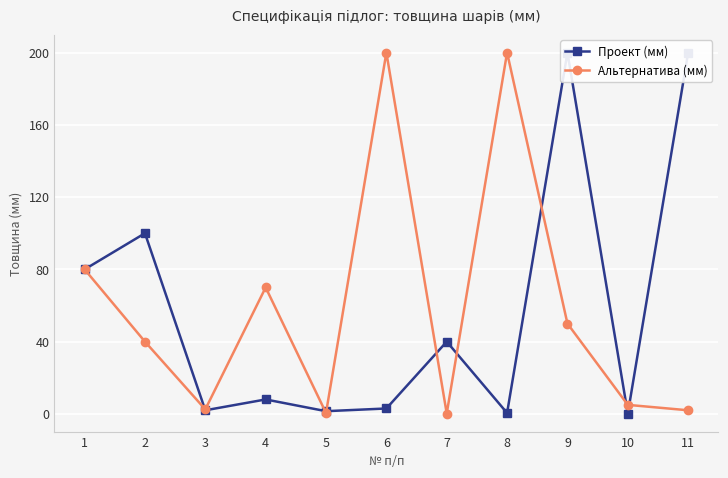

What are all the series names shown in the legend?

Проект (мм), Альтернатива (мм)